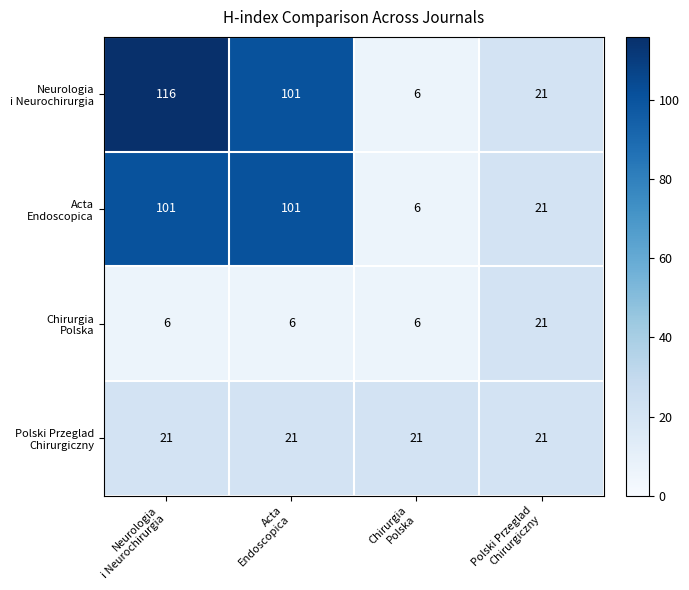

What is the maximum value shown in the chart?

116